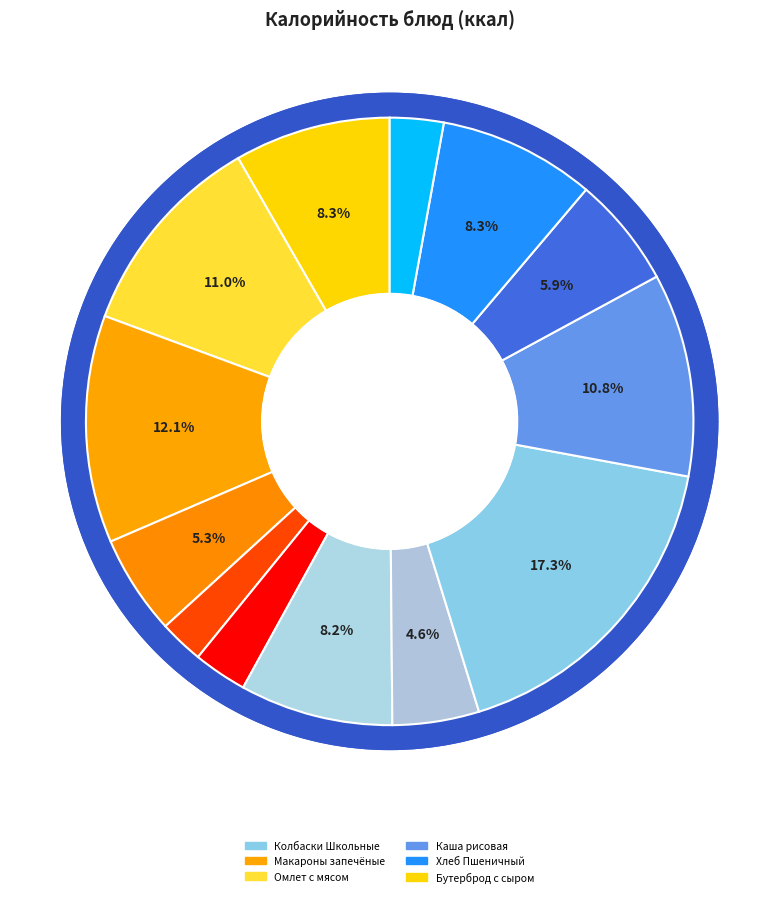

What percentage is the Хлеб Пшеничный slice, to the nearest percent?

8%